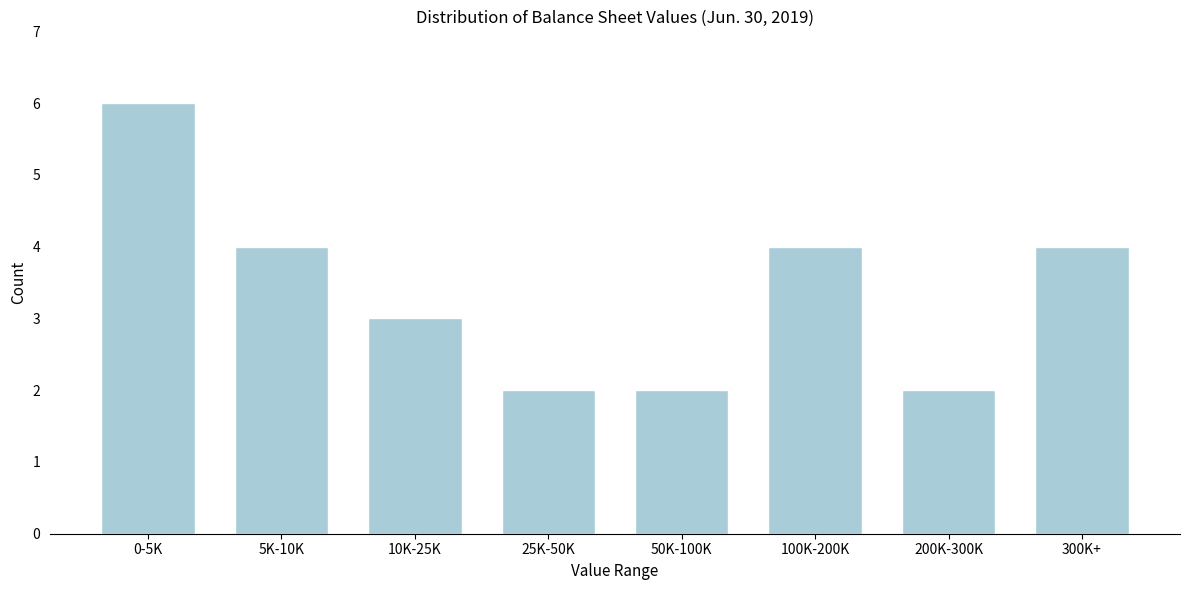

Reading right to left, list all the values displayed in this chart.

4	2	4	2	2	3	4	6